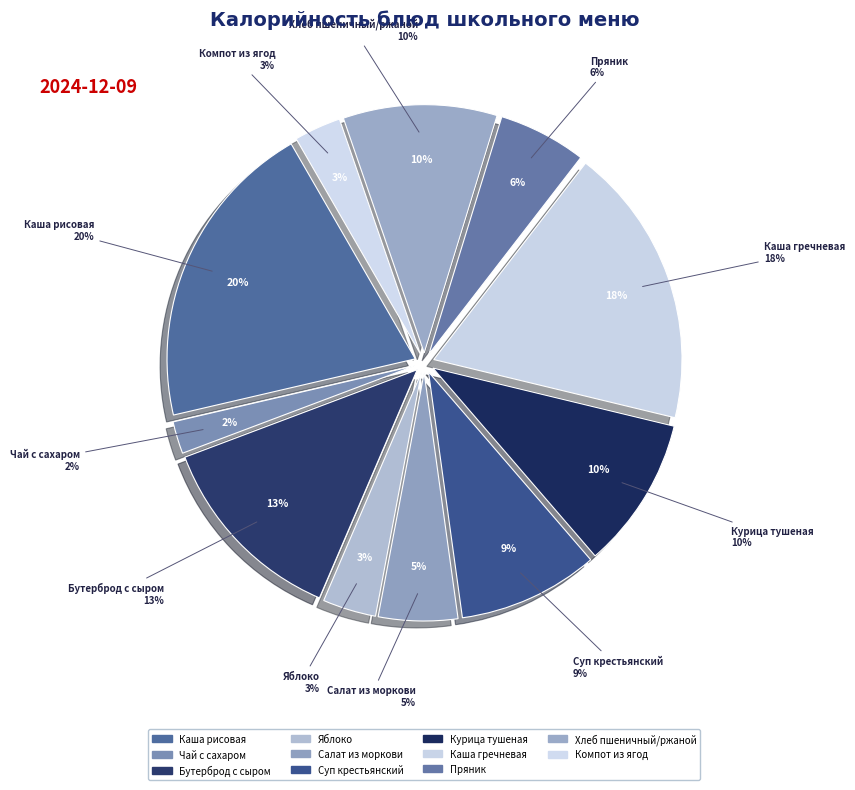

To the nearest percent, what is the difference between the largest and smallest slice percentages?

18%